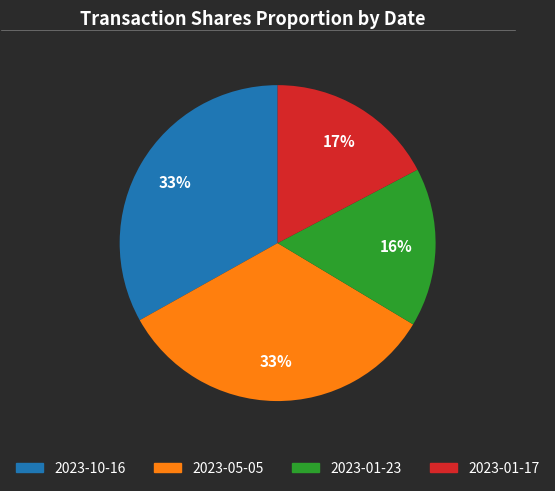

How many slices are in this pie chart?

4